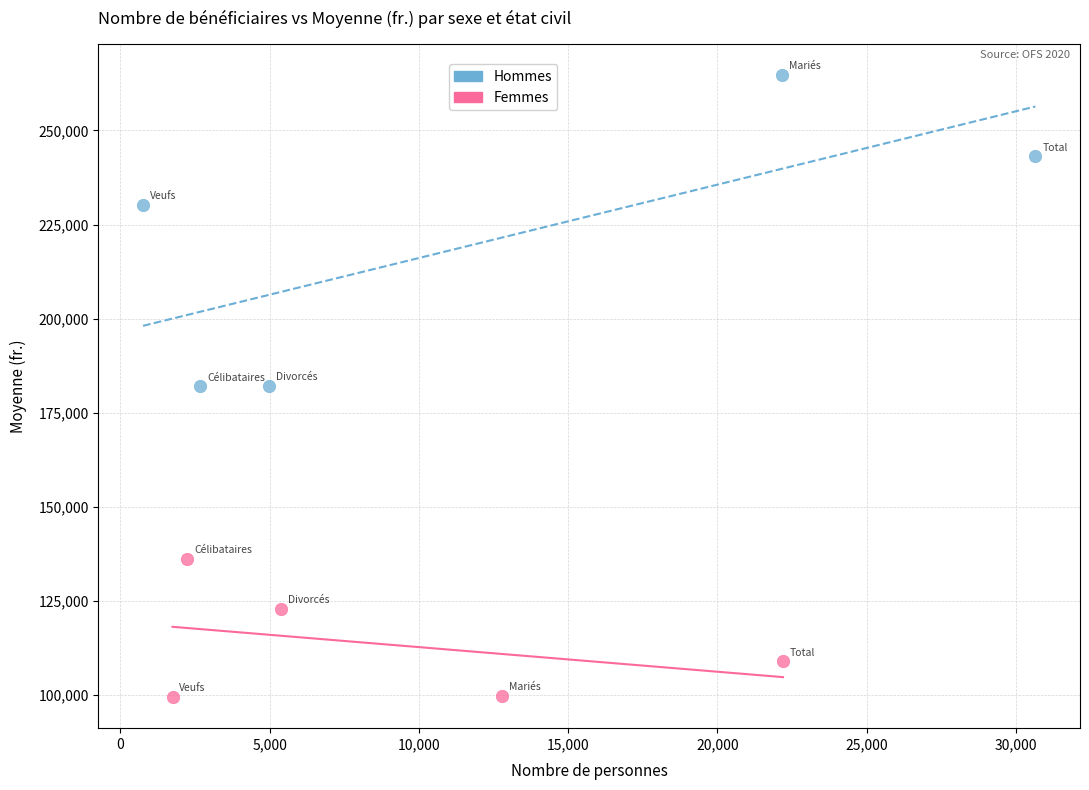

What are all the series names shown in the legend?

Hommes, Femmes